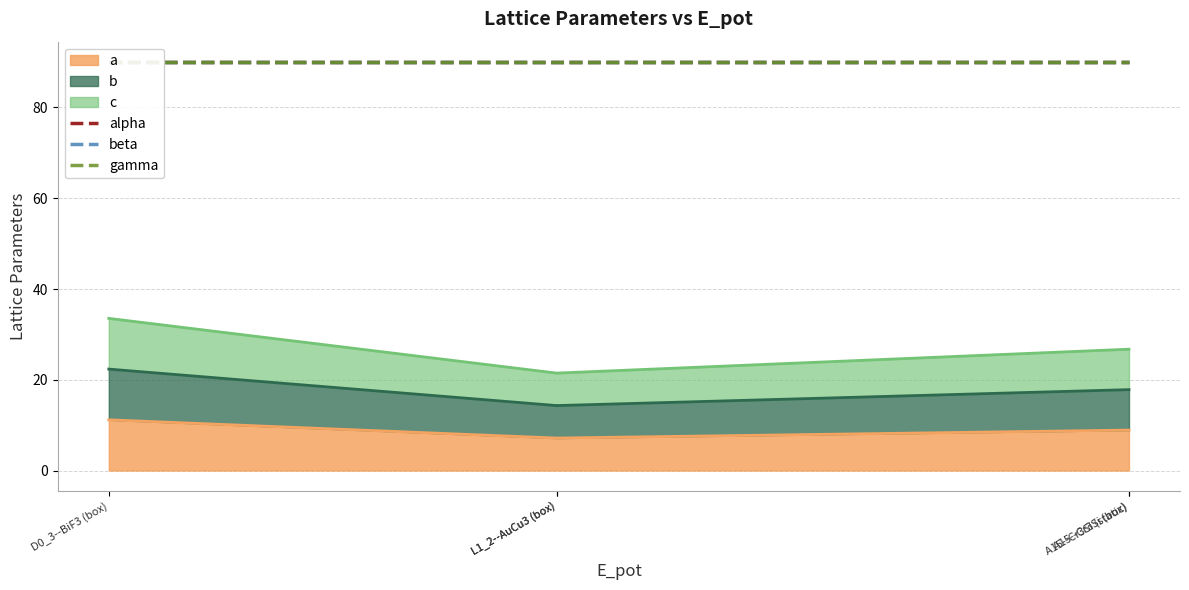

True or false: a and b intersect in this chart.

False